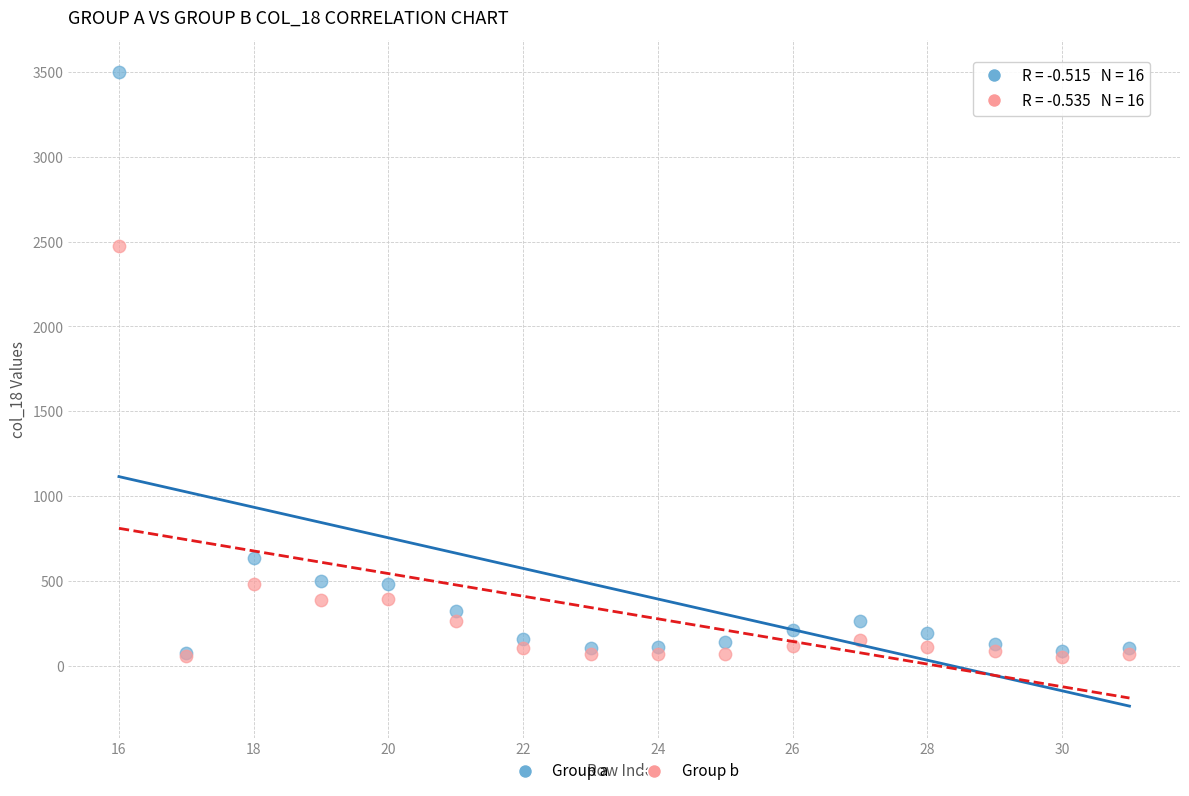

What are all the series names shown in the legend?

Group a, Group b